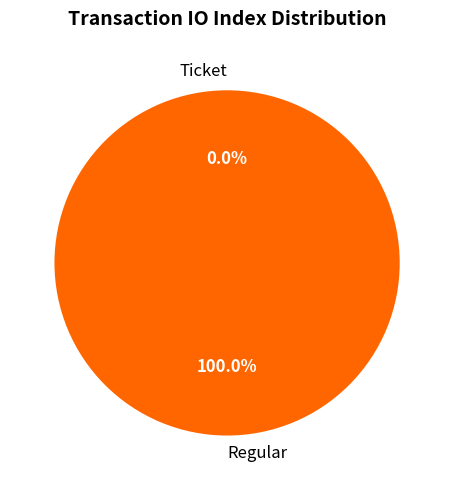

To the nearest percent, what is the difference between the largest and smallest slice percentages?

100%